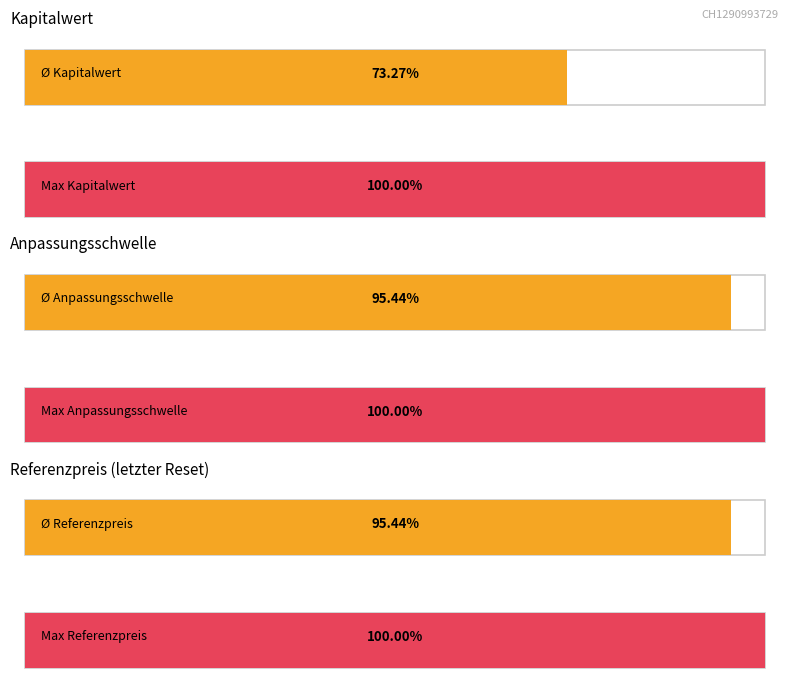

The Kapitalwert series shows 0.5 at 2025-04-24. True or false?

False